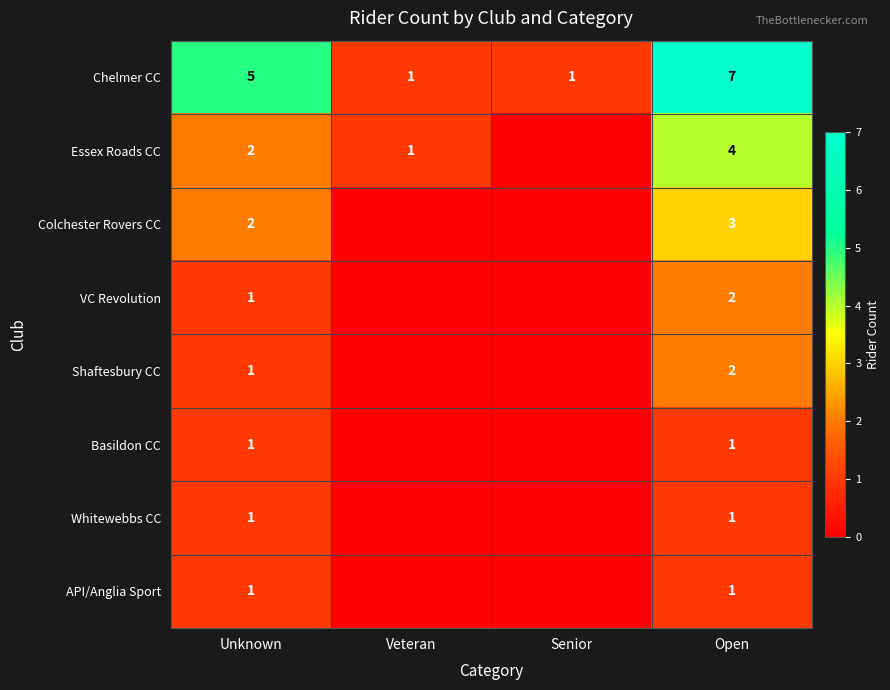

Is the value of VC Revolution at Open greater than the value of Chelmer CC at Unknown?

No